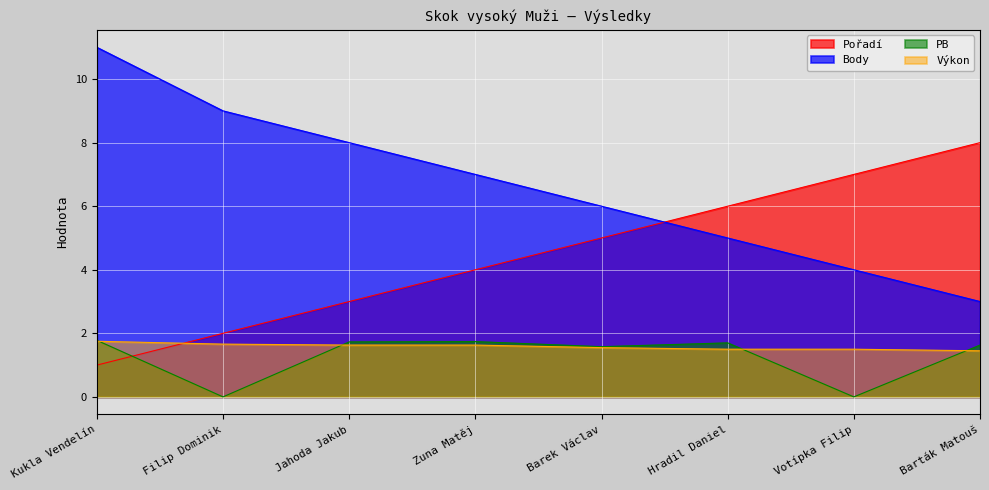

What is the label of the 5th point from the left?

Barek Václav